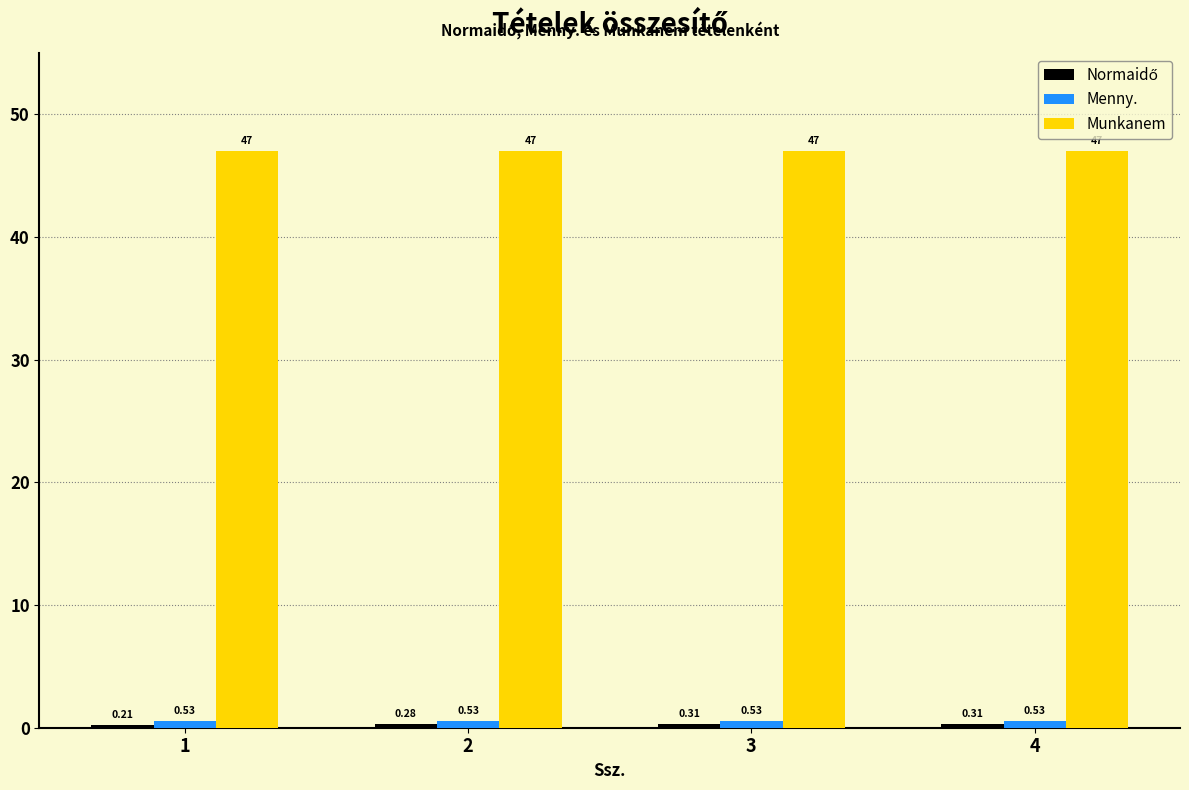

What is the value of the Munkanem bar at the 1st from the left?

47.0